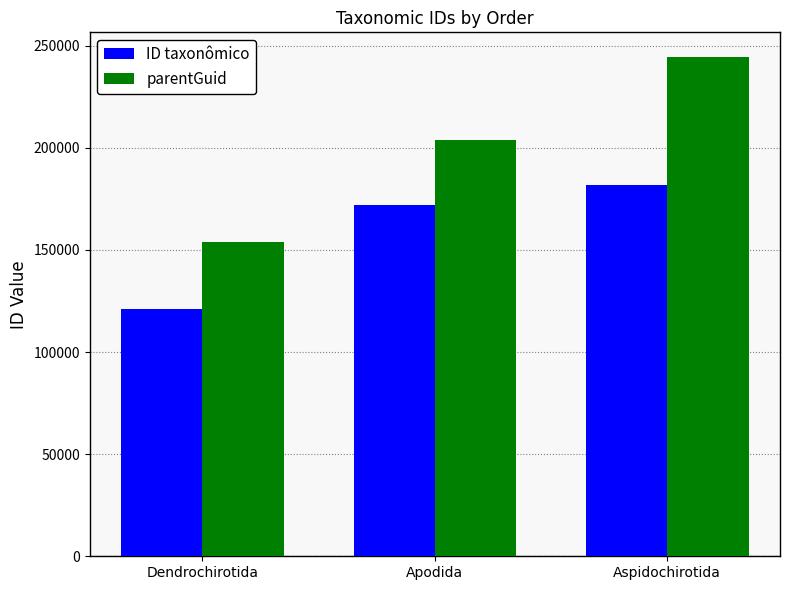

What is the label of the 1st bar from the left?

Dendrochirotida